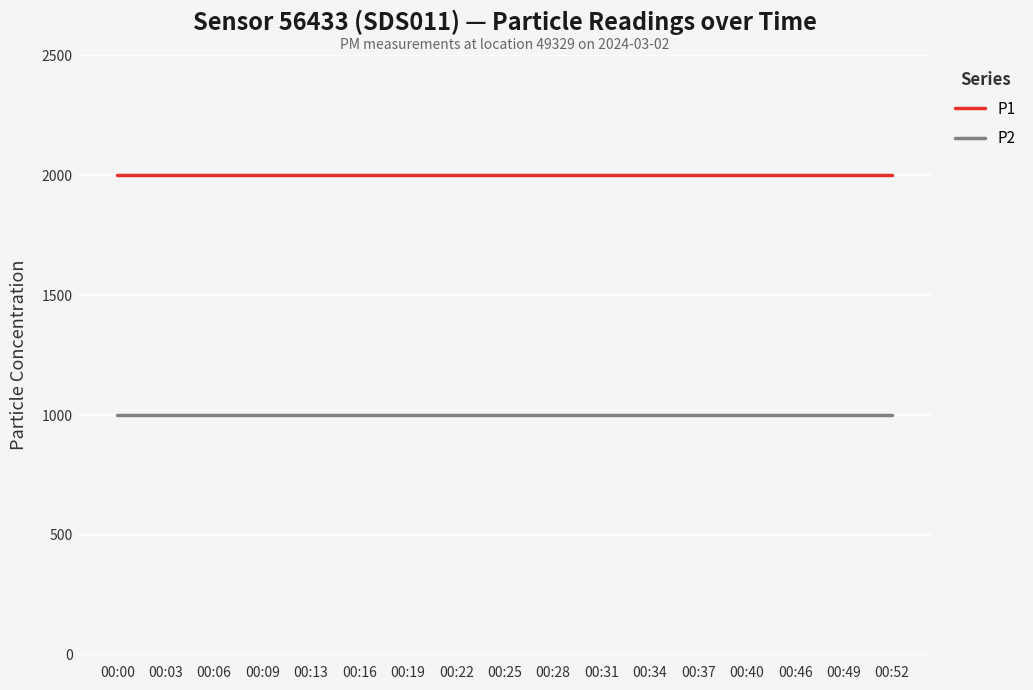

What is the difference between the highest and lowest values at 00:09?

1000.0